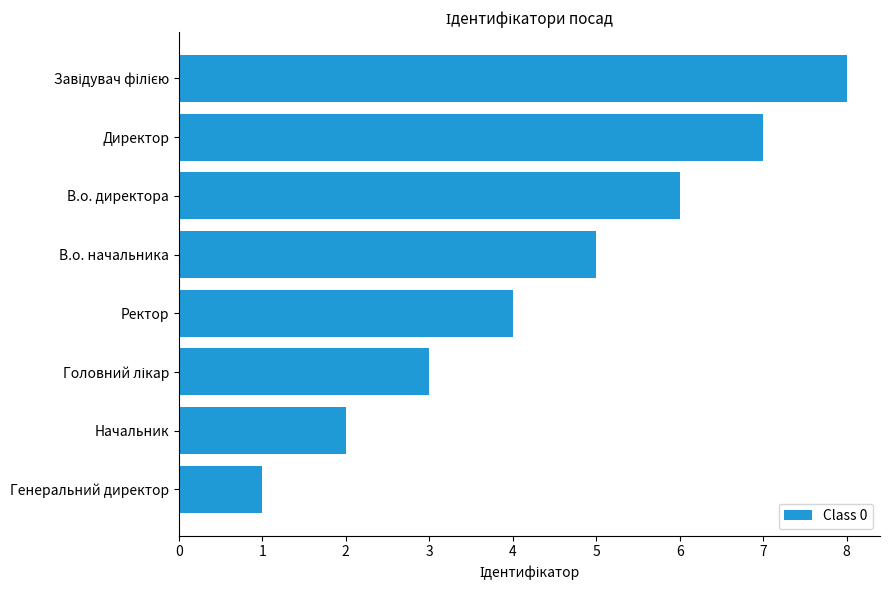

How many data points are less than 5?

4